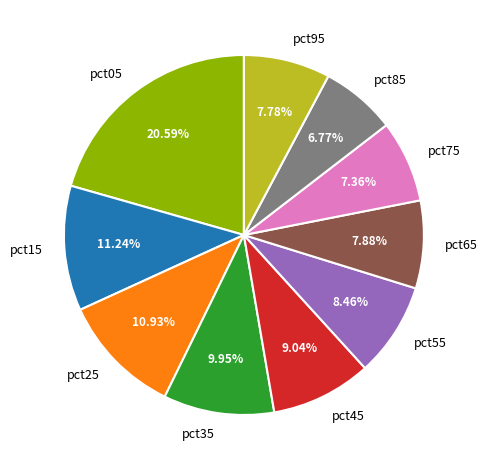

Does any single category account for the majority?

No